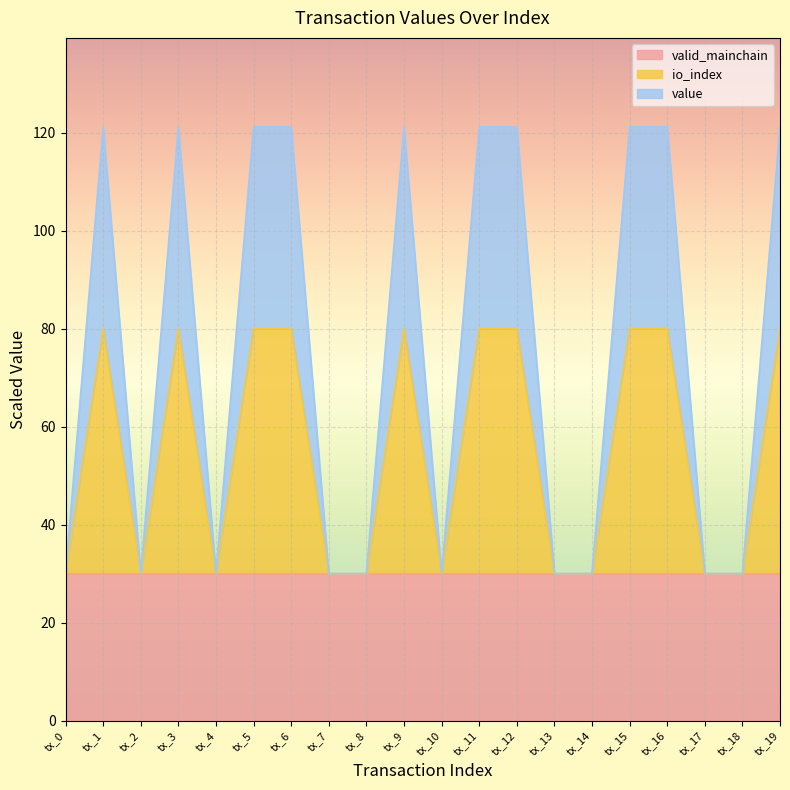

Which series has the largest total across all categories?

value